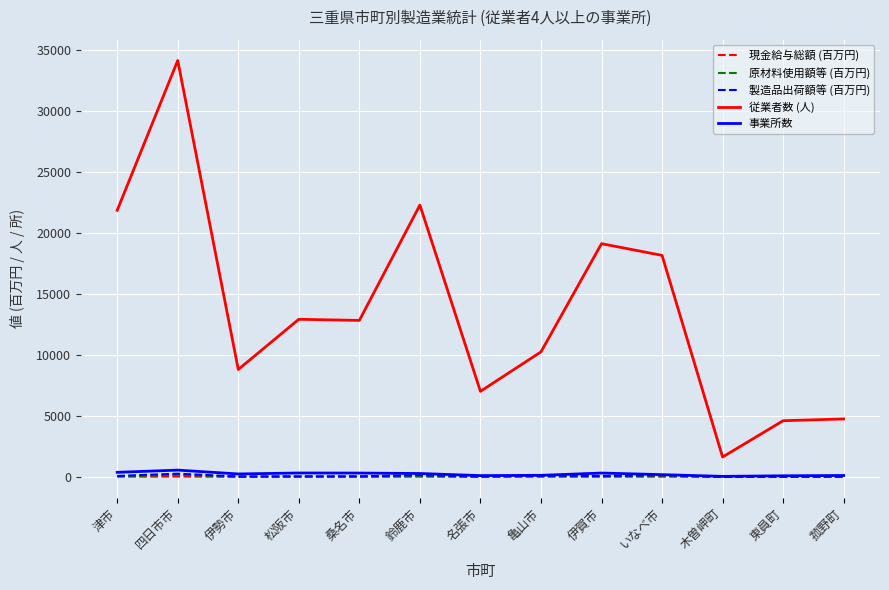

What is the greatest value displayed?

34107.0